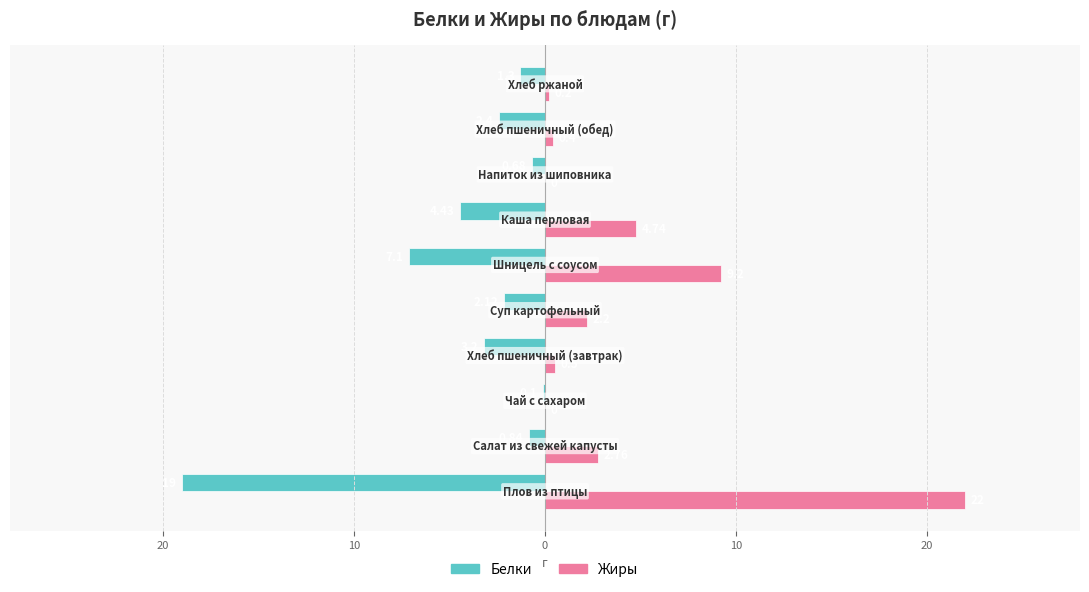

What is the value of the Жиры bar at the 4th from the left?

0.5